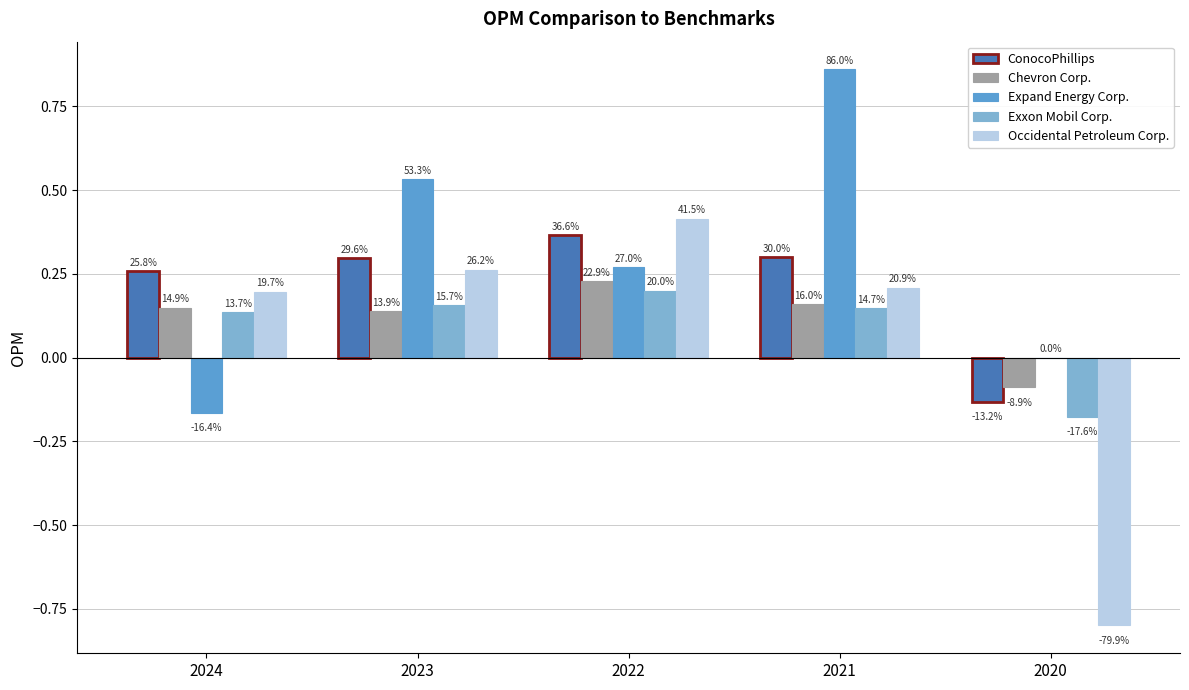

What are all the series names shown in the legend?

ConocoPhillips, Chevron Corp., Expand Energy Corp., Exxon Mobil Corp., Occidental Petroleum Corp.